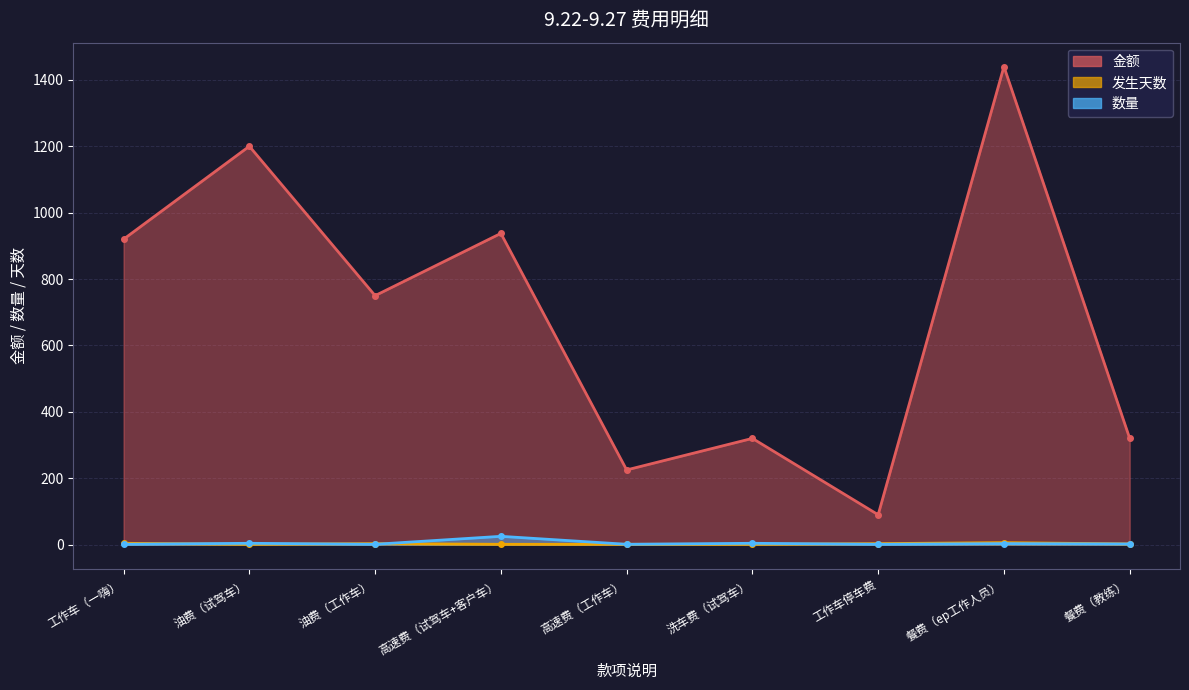

How many distinct data groups are displayed?

3